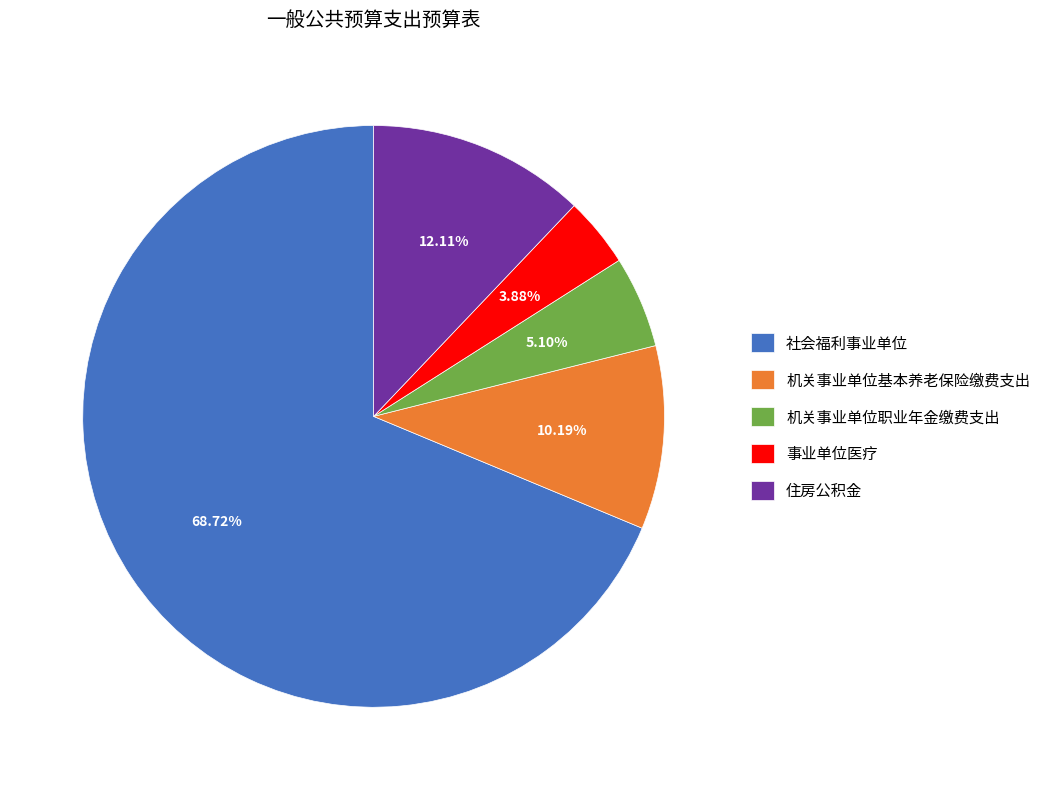

Rank the categories by value from lowest to highest.

事业单位医疗, 机关事业单位职业年金缴费支出, 机关事业单位基本养老保险缴费支出, 住房公积金, 社会福利事业单位